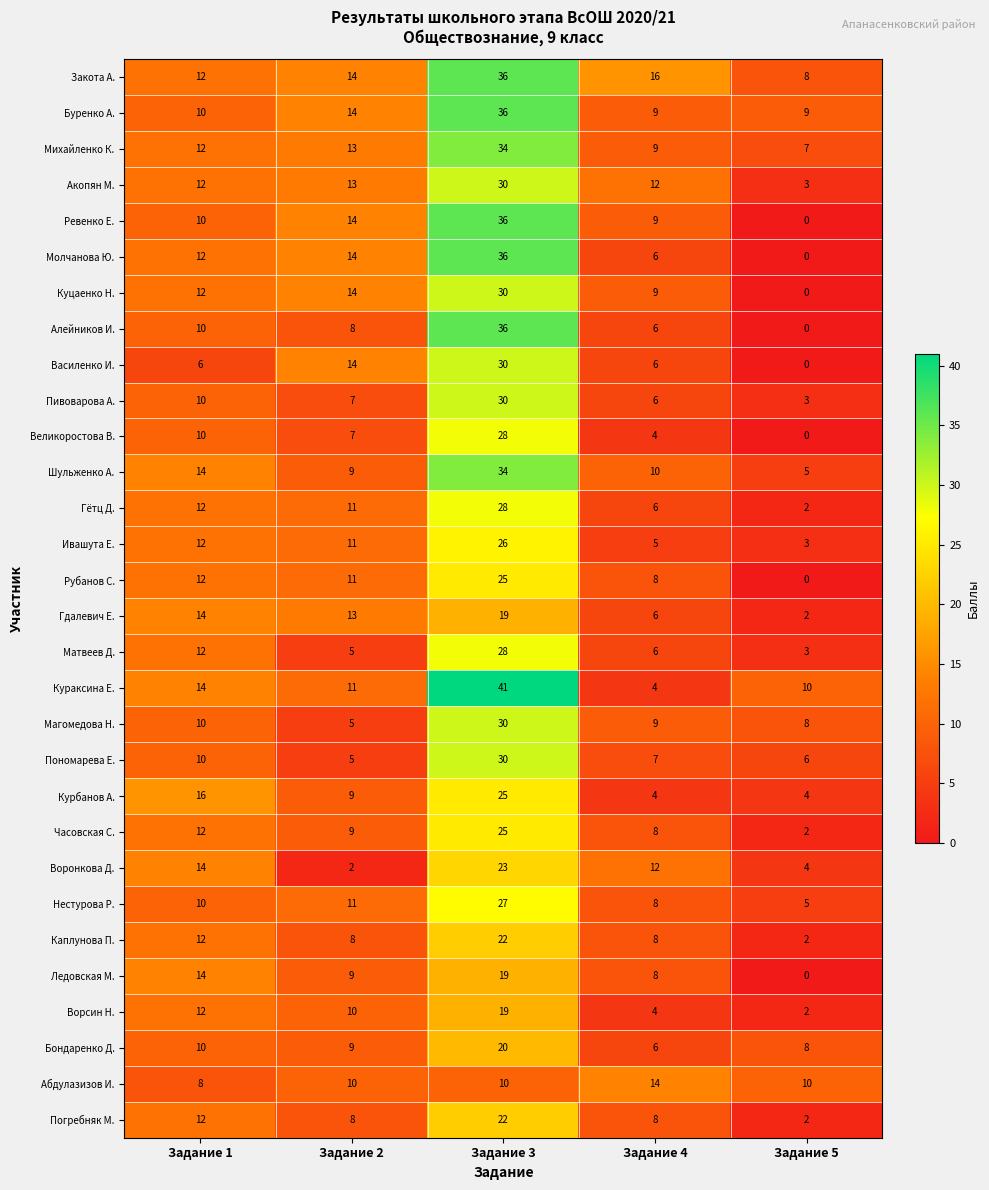

At how many categories does at least one series exceed 13?

4